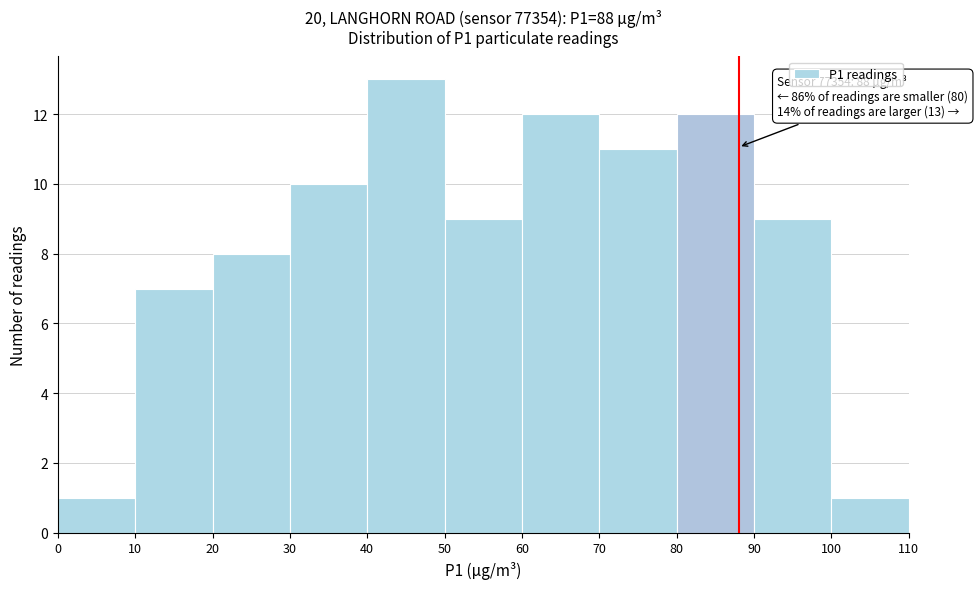

Which range on the x-axis has the tallest bar?

40 to 50